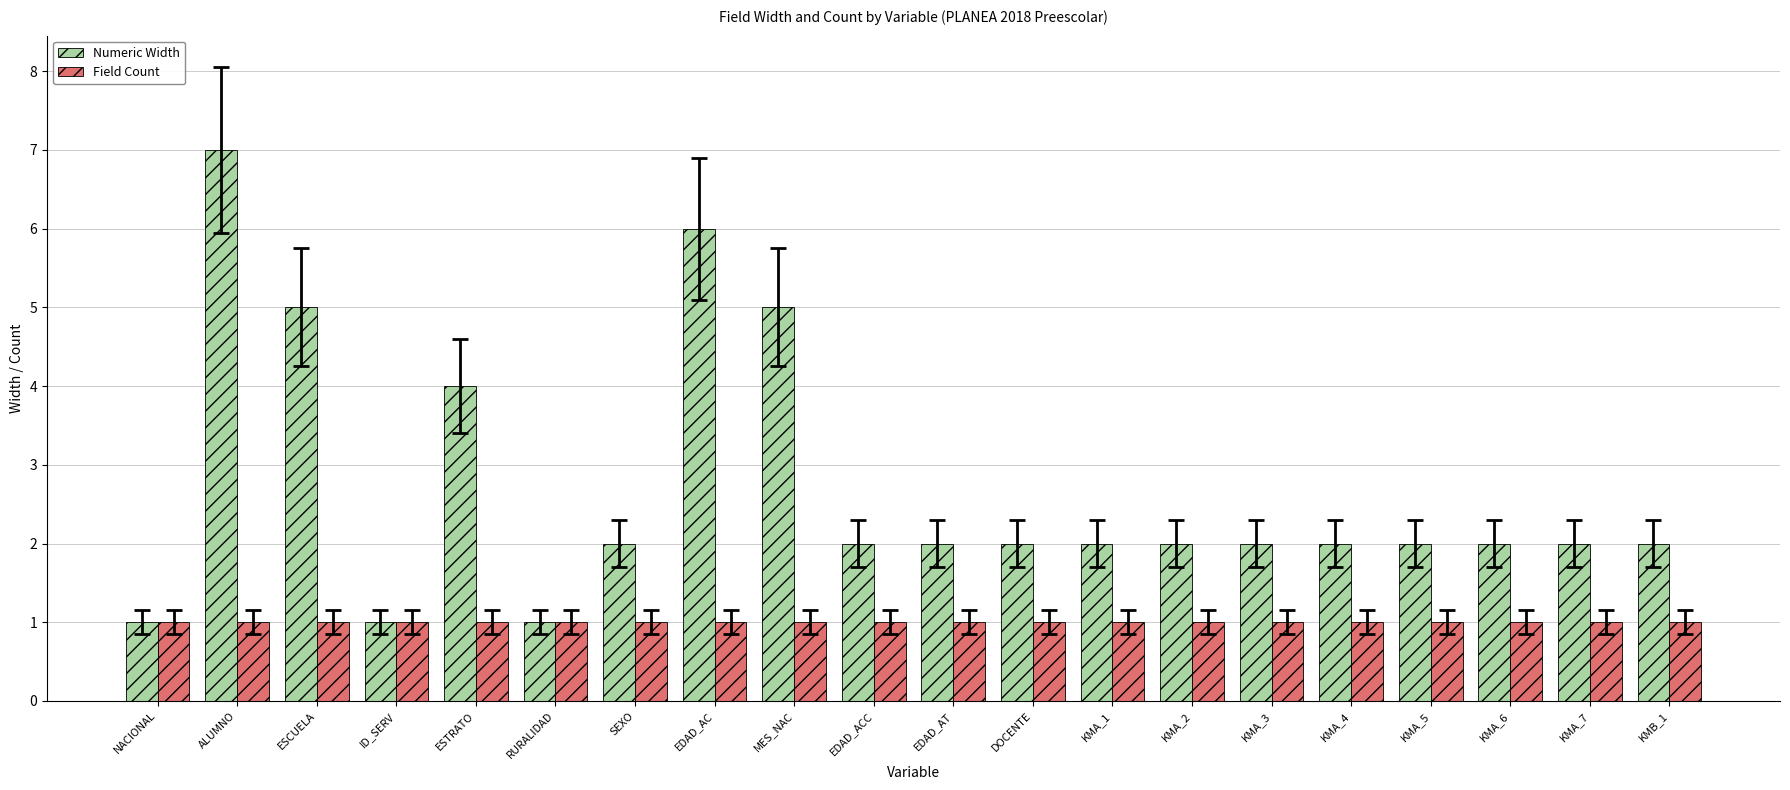

Are the bars horizontal?

No